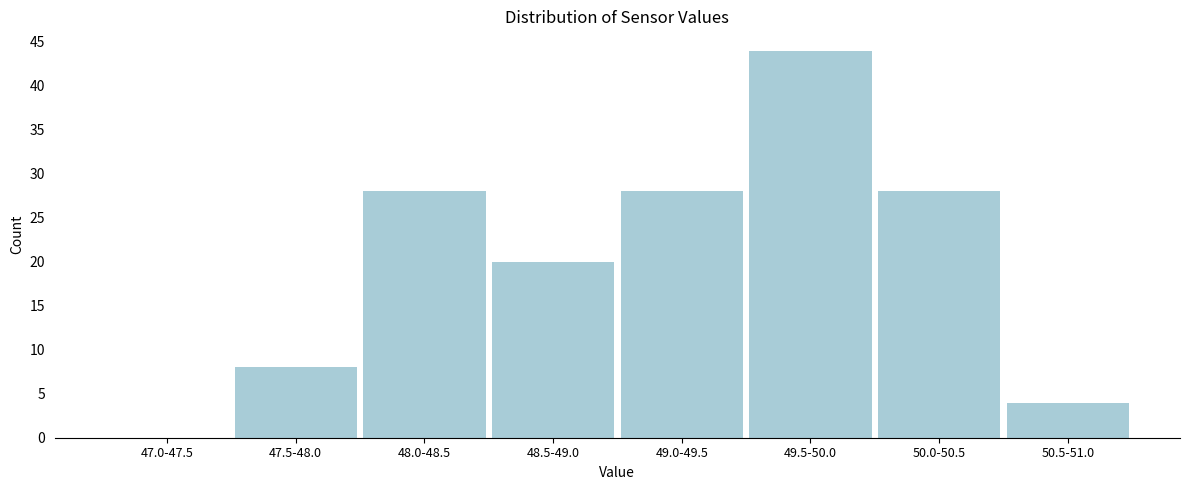

Reading right to left, list all the values displayed in this chart.

50.5-51.0=4	50.0-50.5=28	49.5-50.0=44	49.0-49.5=28	48.5-49.0=20	48.0-48.5=28	47.5-48.0=8	47.0-47.5=0